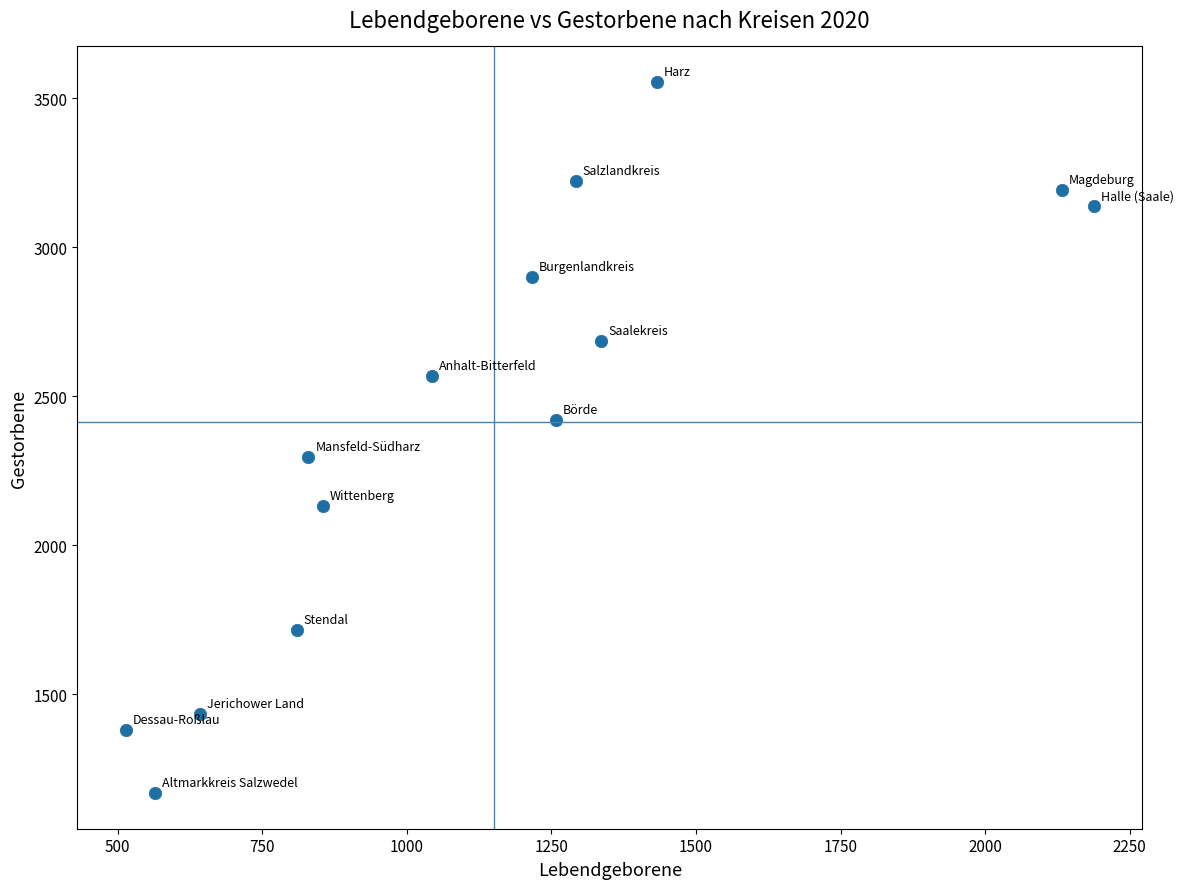

What is the range of X values (max minus min)?

1674